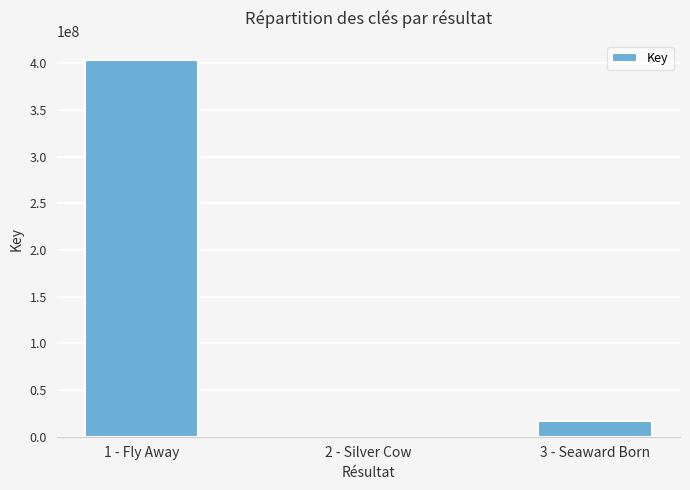

What is the sum of all values?

420511005